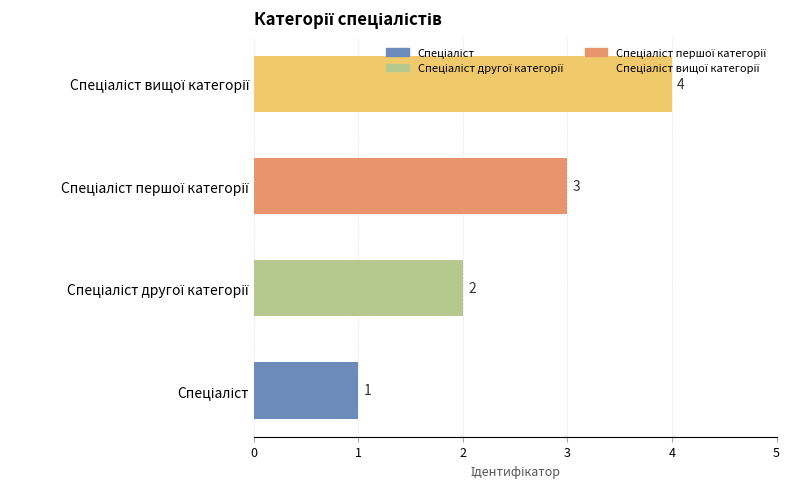

What is the minimum value shown in the chart?

1